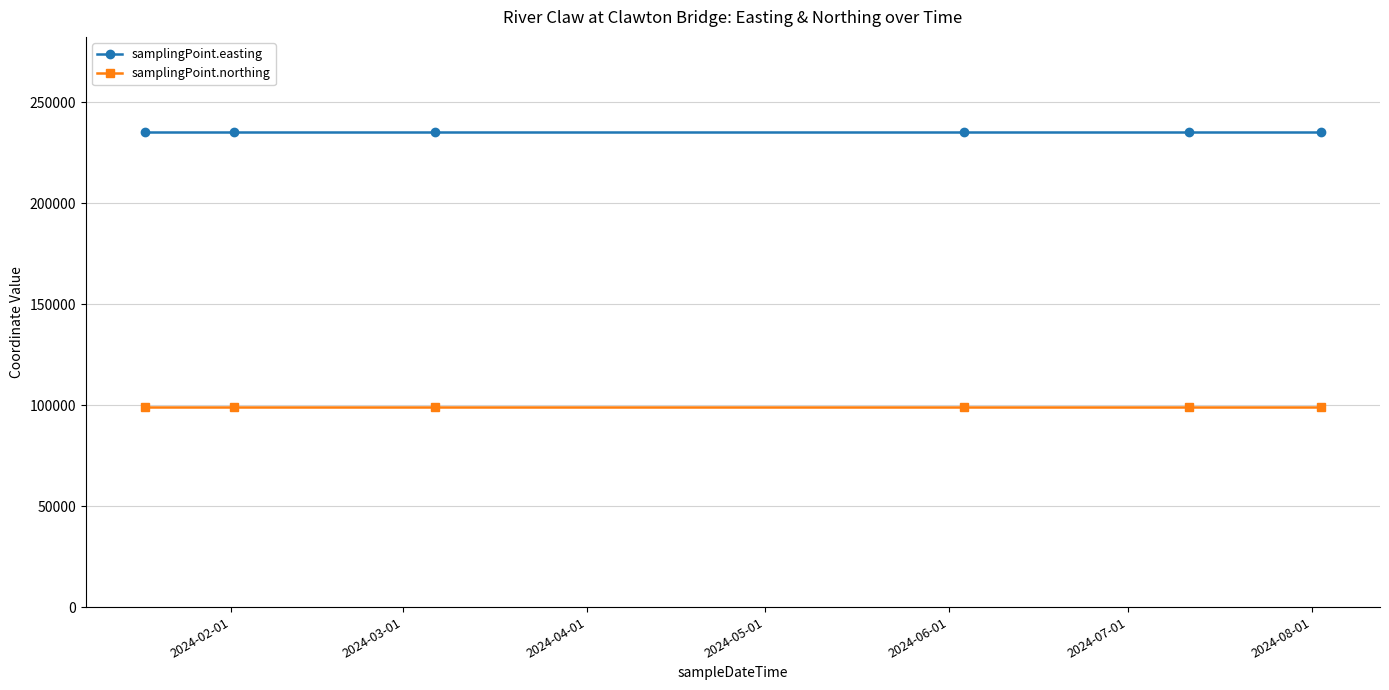

What are all the series names shown in the legend?

samplingPoint.easting, samplingPoint.northing